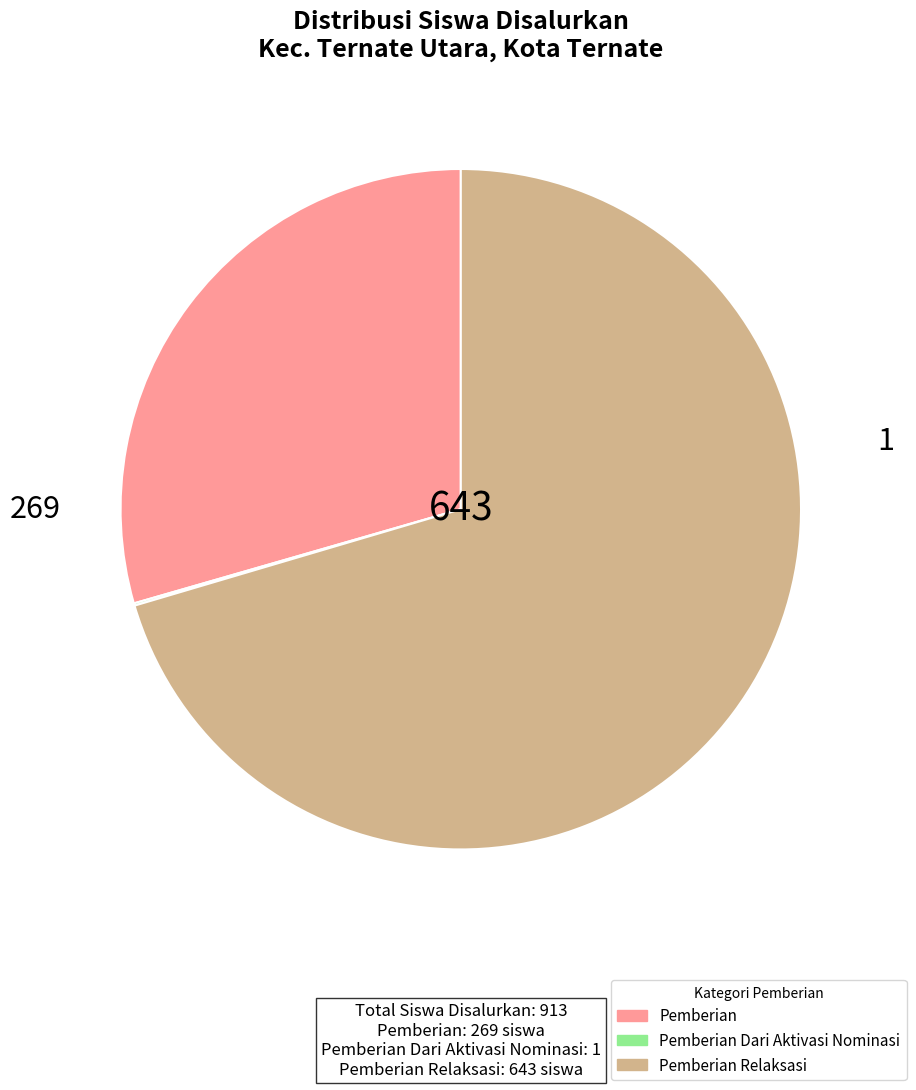

Is there any slice that represents more than half of the pie?

Yes